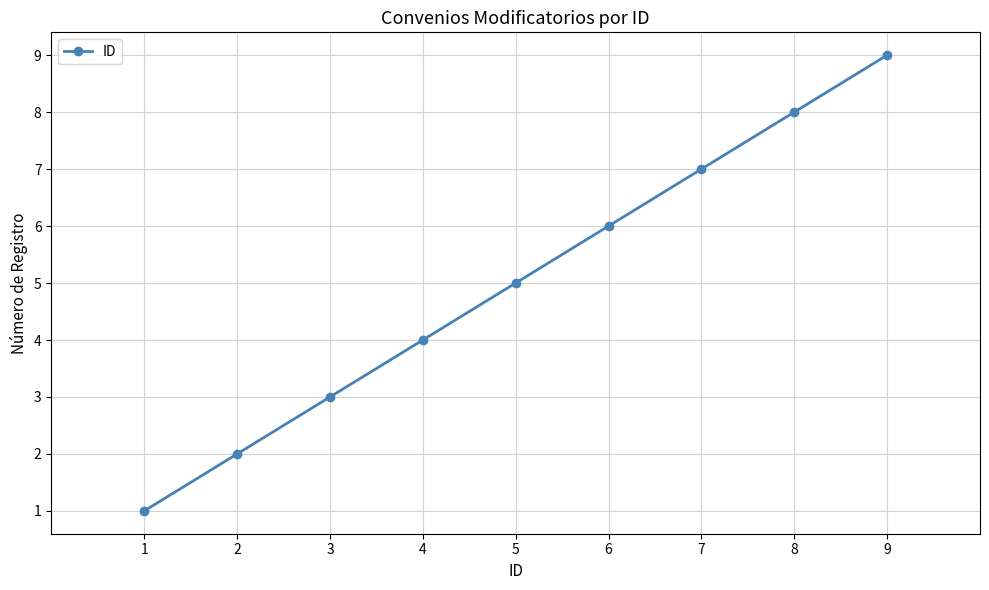

True or false: the data shows 5 at 4.

False